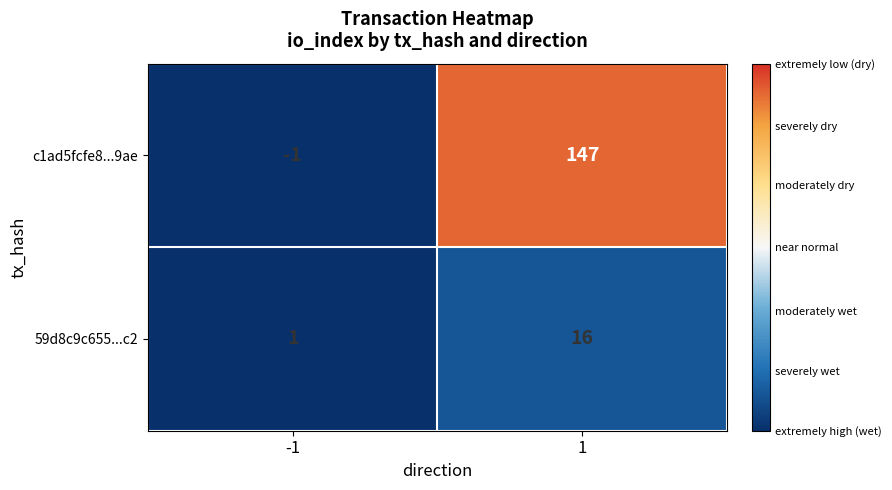

The value of 59d8c9c655...c2 at -1 is 1. True or false?

True